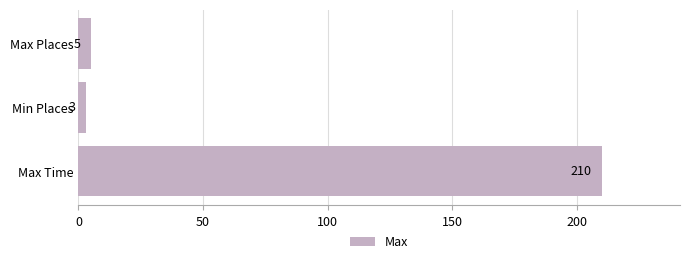

The chart shows a value of 56 at Max Time. True or false?

False